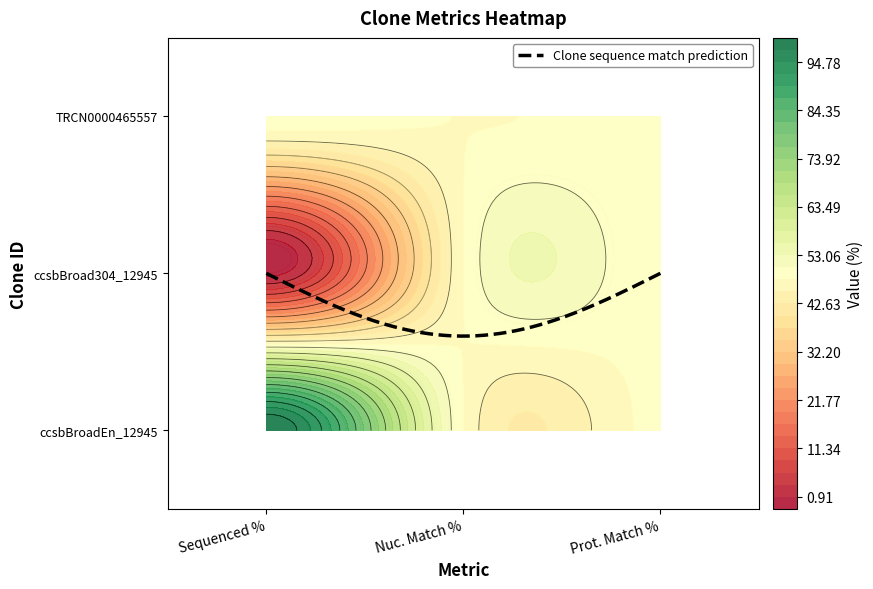

What is the sum of all TRCN0000465557 values?

145.6